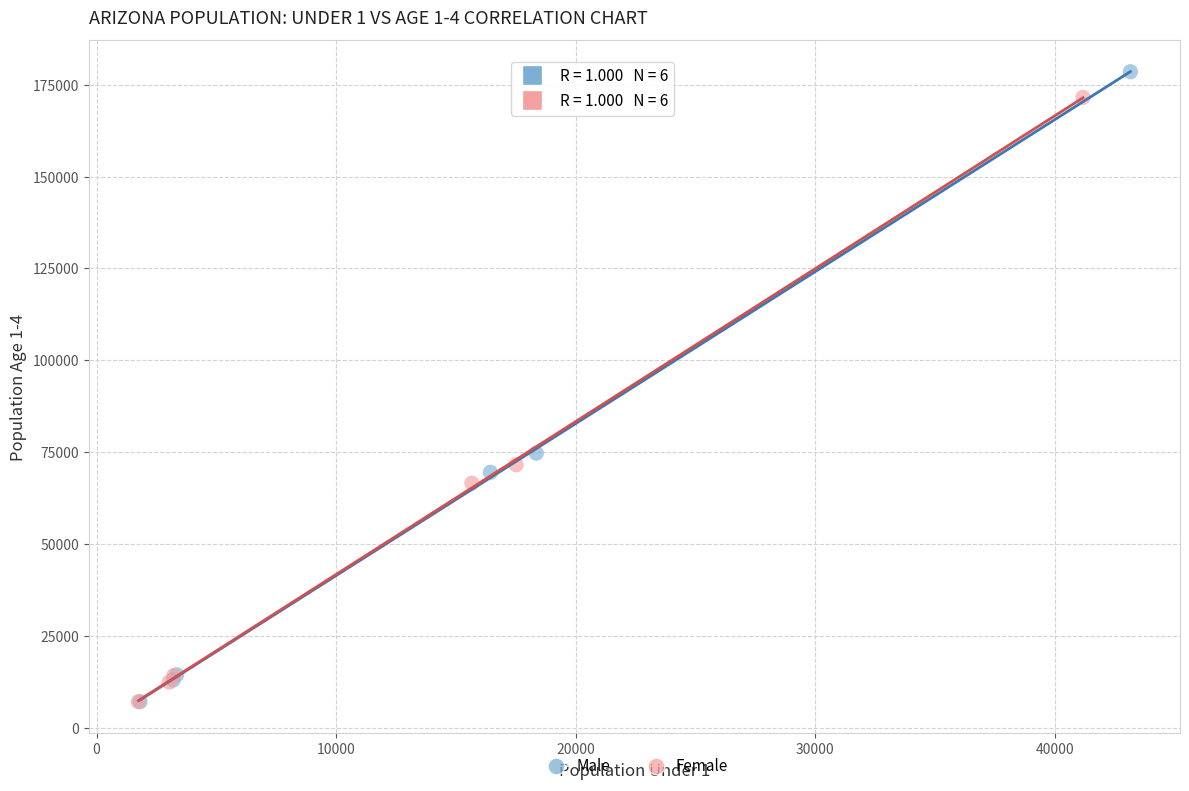

What are all the series names shown in the legend?

Male, Female